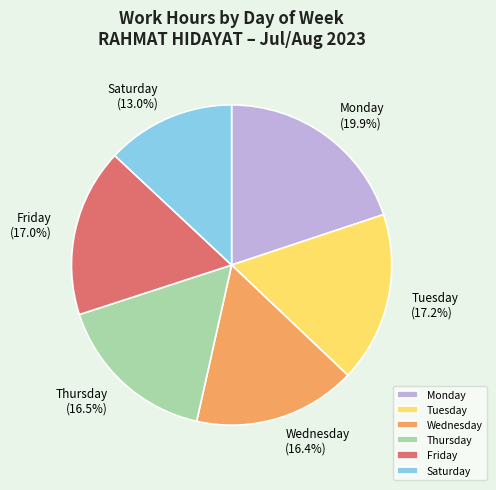

Do Thursday and Saturday together represent more than half of the pie?

No